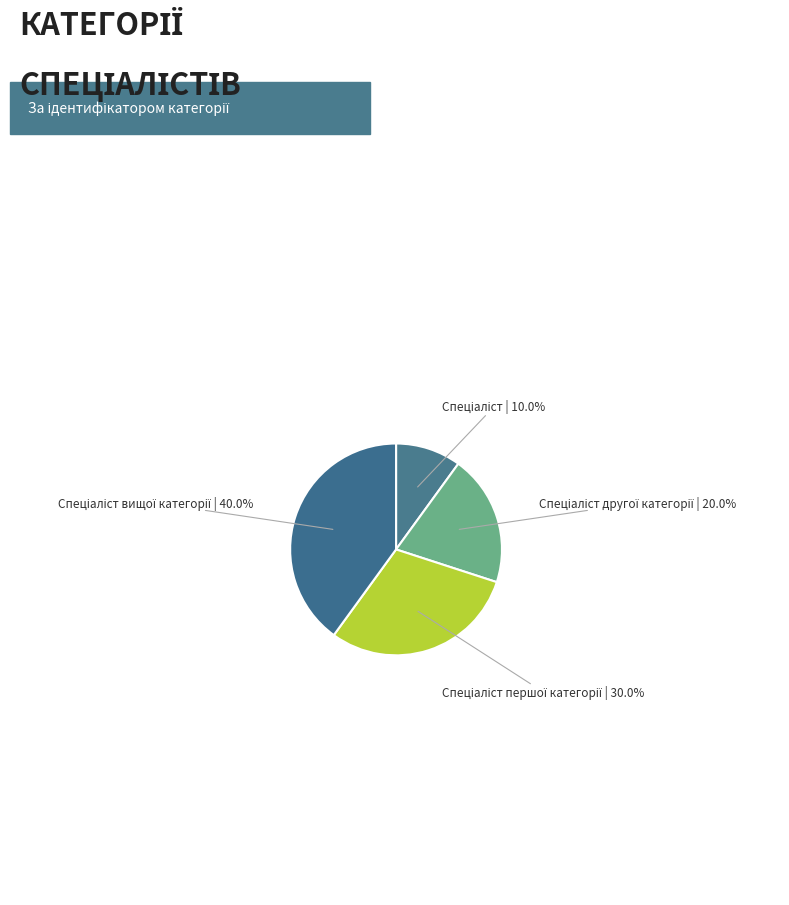

Does any single category account for the majority?

No